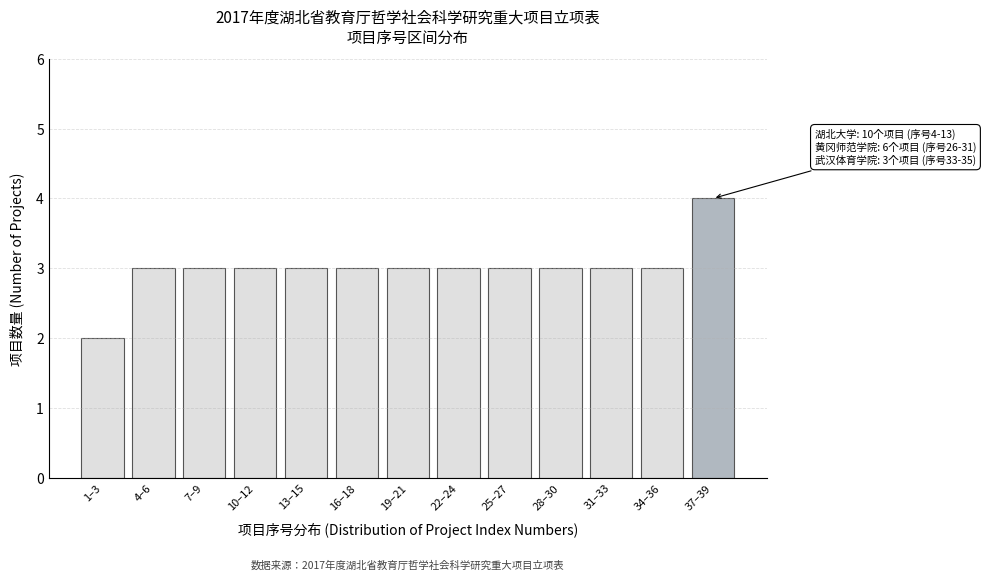

Reading left to right, list all the values displayed in this chart.

1–3=2	4–6=3	7–9=3	10–12=3	13–15=3	16–18=3	19–21=3	22–24=3	25–27=3	28–30=3	31–33=3	34–36=3	37–39=4